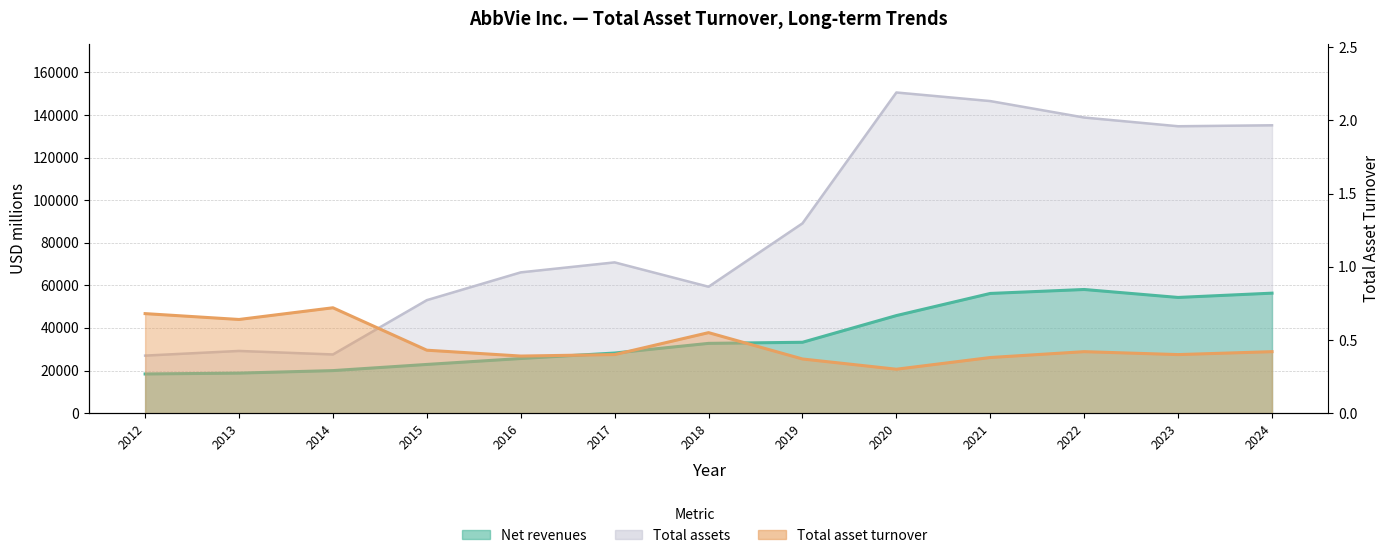

Reading left to right, list all the values displayed in this chart.

Net revenues: 18380.0	18790.0	19960.0	22859.0	25638.0	28216.0	32753.0	33266.0	45804.0	56197.0	58054.0	54318.0	56334.0
Total assets: 27008.0	29198.0	27547.0	53050.0	66099.0	70786.0	59352.0	89115.0	150565.0	146529.0	138805.0	134711.0	135161.0
Total asset turnover: 0.7	0.6	0.7	0.4	0.4	0.4	0.6	0.4	0.3	0.4	0.4	0.4	0.4